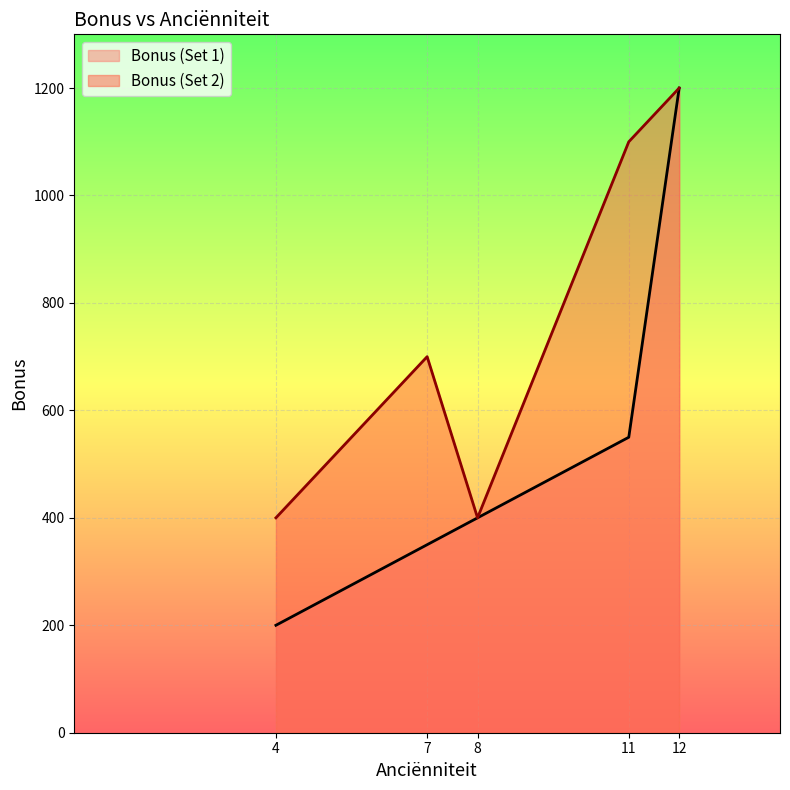

True or false: Bonus (Set 2) and Bonus (Set 1) intersect in this chart.

False